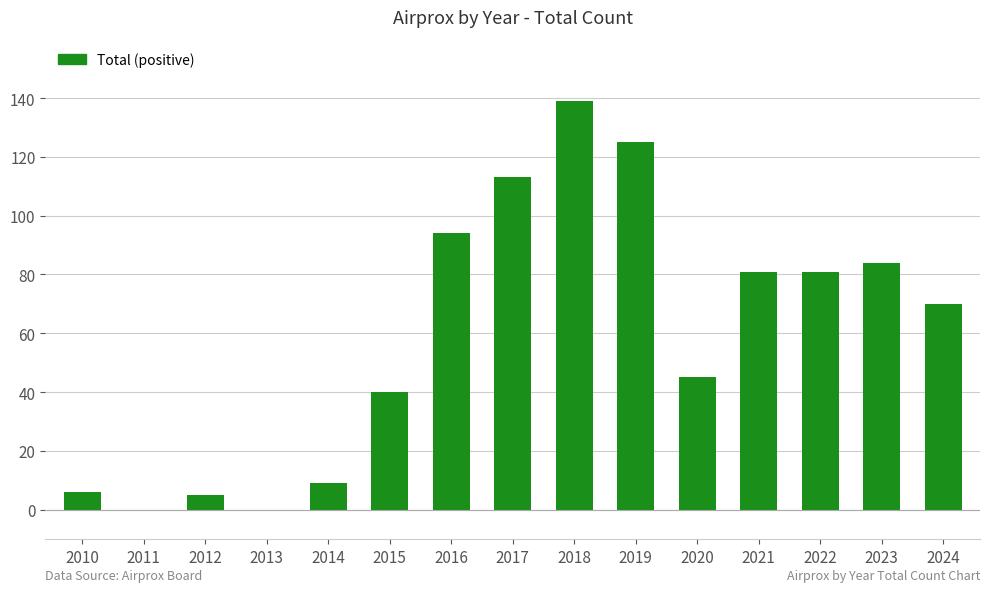

True or false: the data shows 132 at 2022.

False